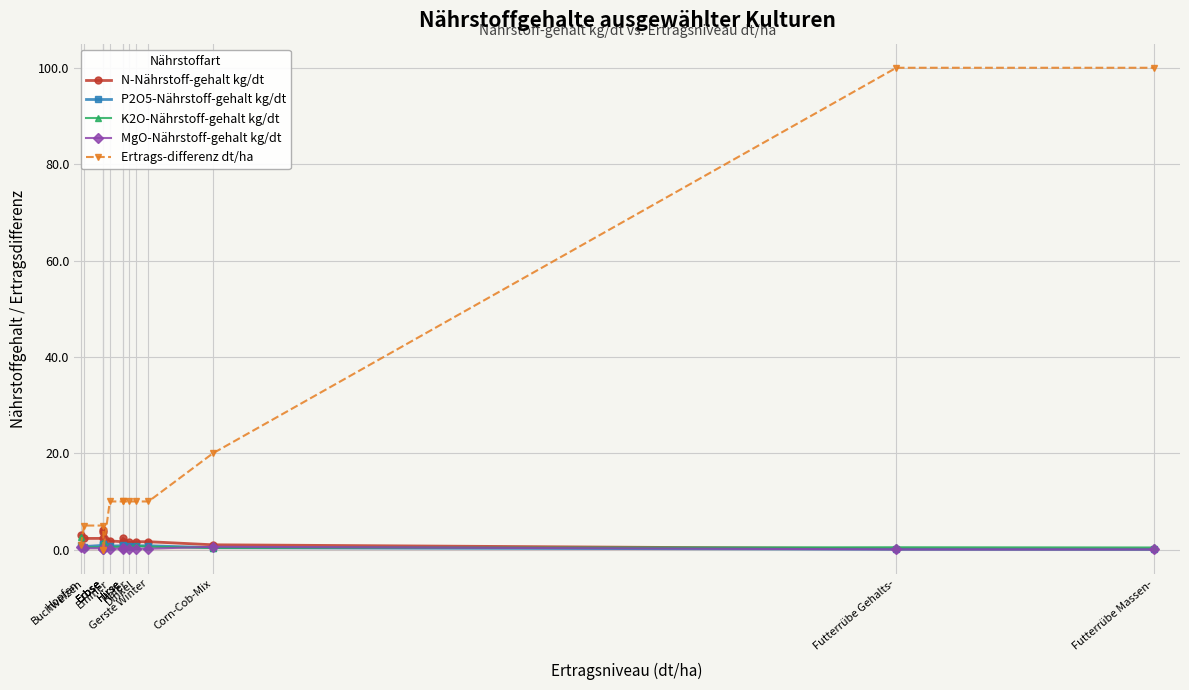

Which category has the lowest value across all series?

Erbse